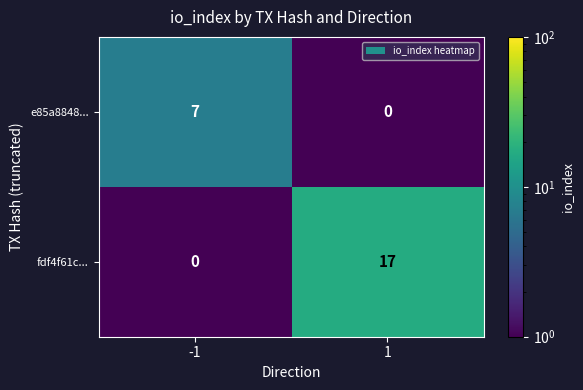

What value does the fdf4f61c... series have at 1, to the nearest 5?

15